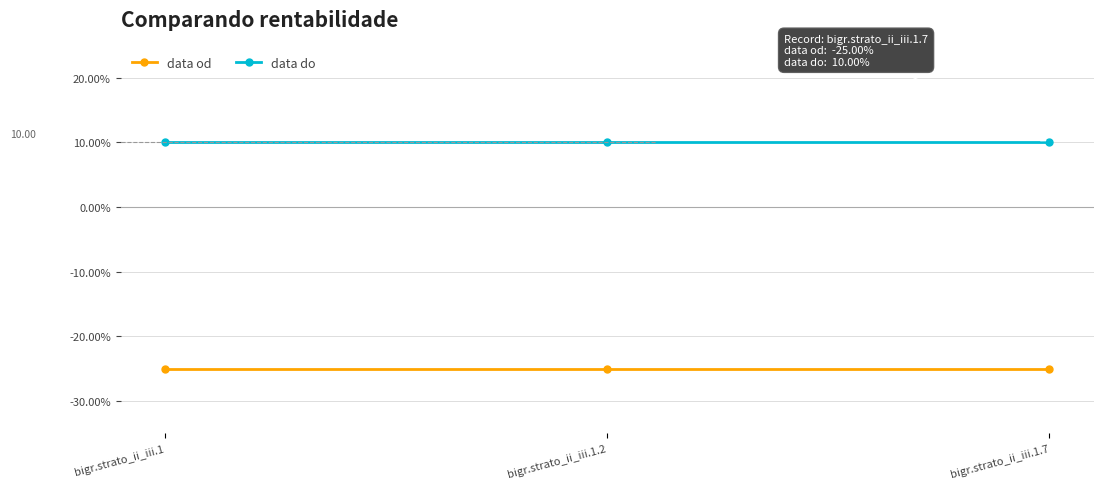

Which series has the largest total across all categories?

data do